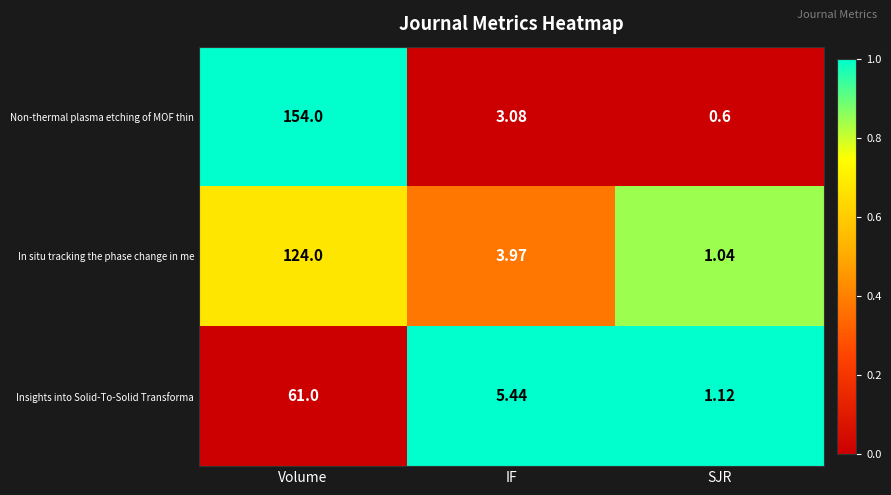

At how many categories does at least one series exceed 0?

3